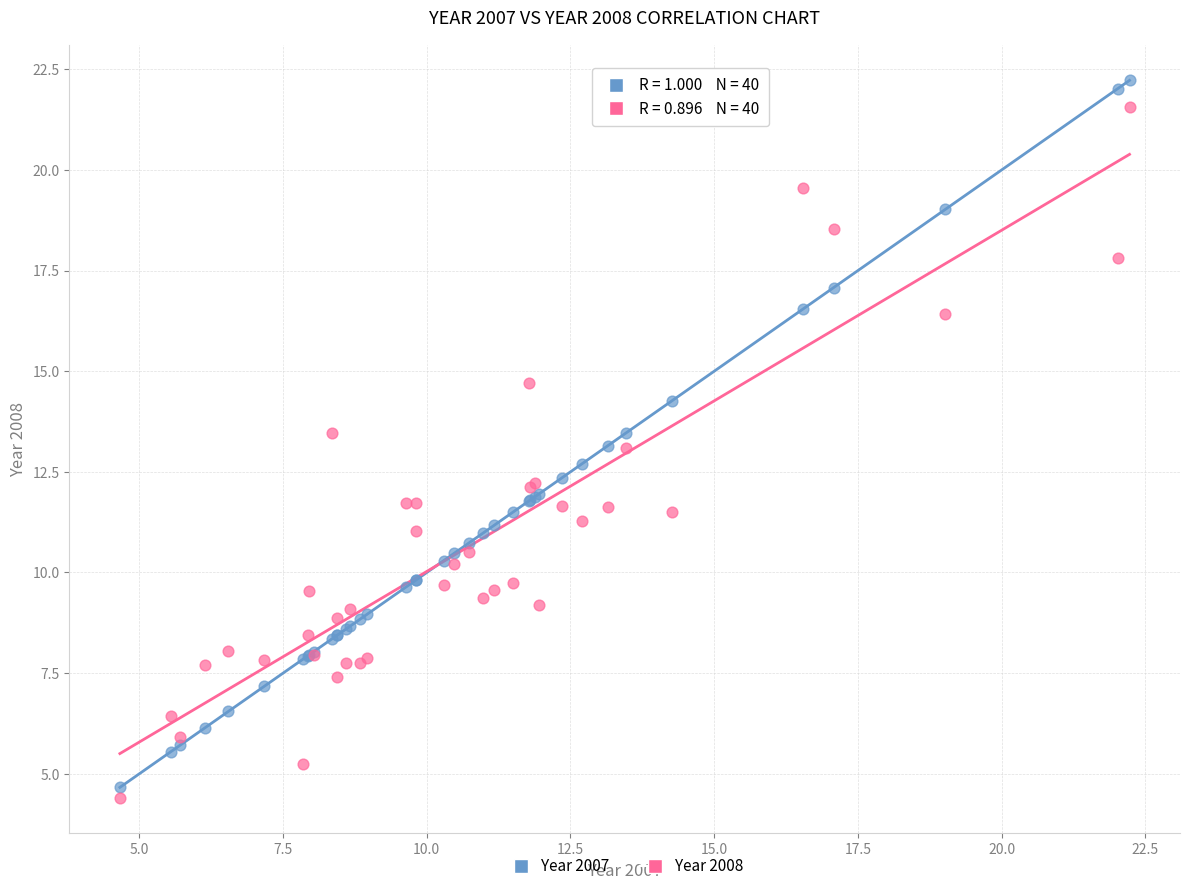

Which series has the widest spread of Y values?

Year 2007